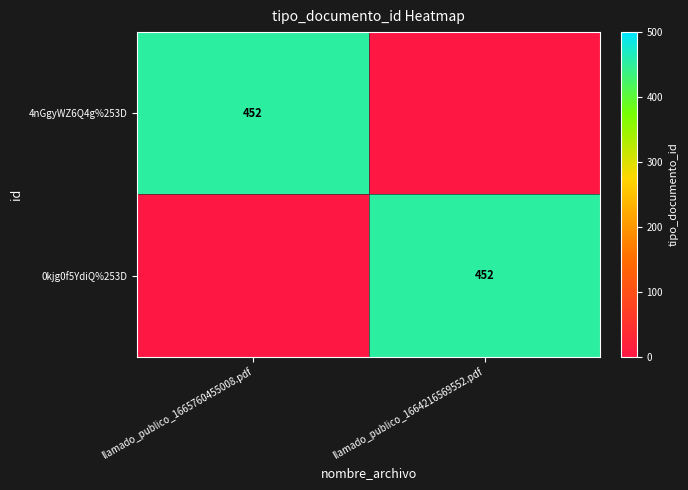

At how many categories does at least one series exceed 166?

2